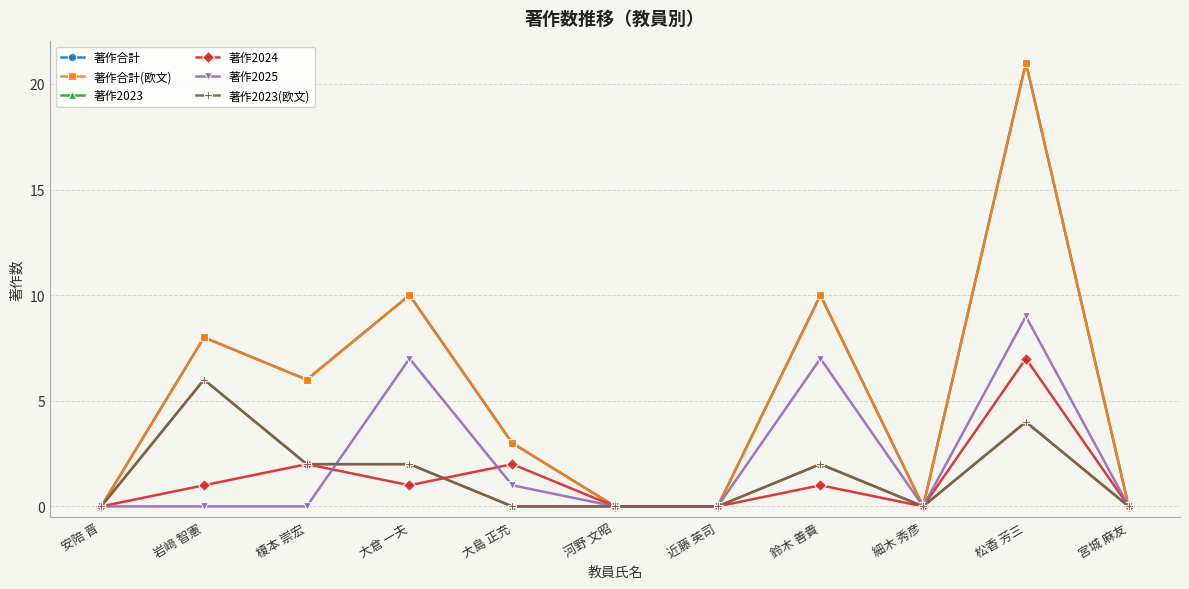

Is this an area chart (filled region under the line)?

No